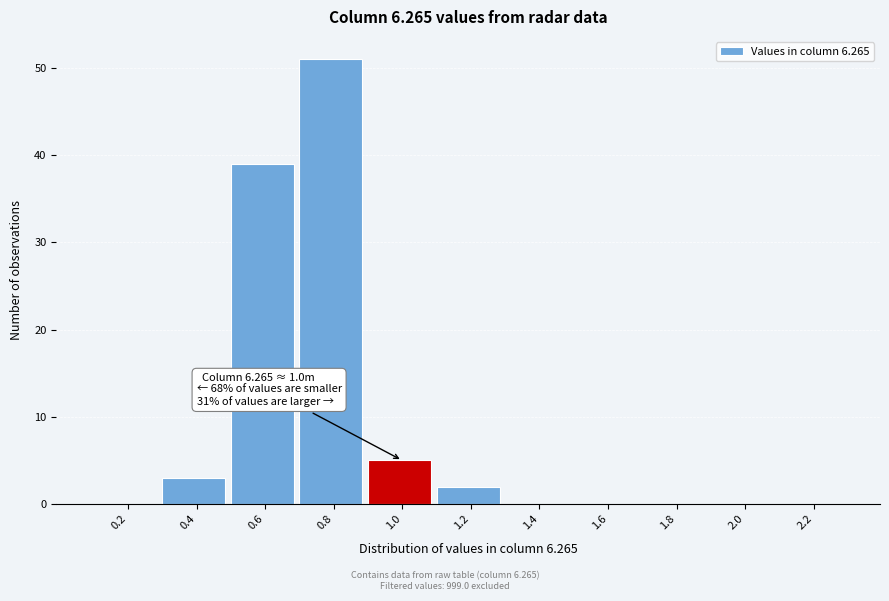

Reading left to right, extract all data points from this chart.

0.2=0	0.4=3	0.6=39	0.8=51	1.0=5	1.2=2	1.4=0	1.6=0	1.8=0	2.0=0	2.2=0